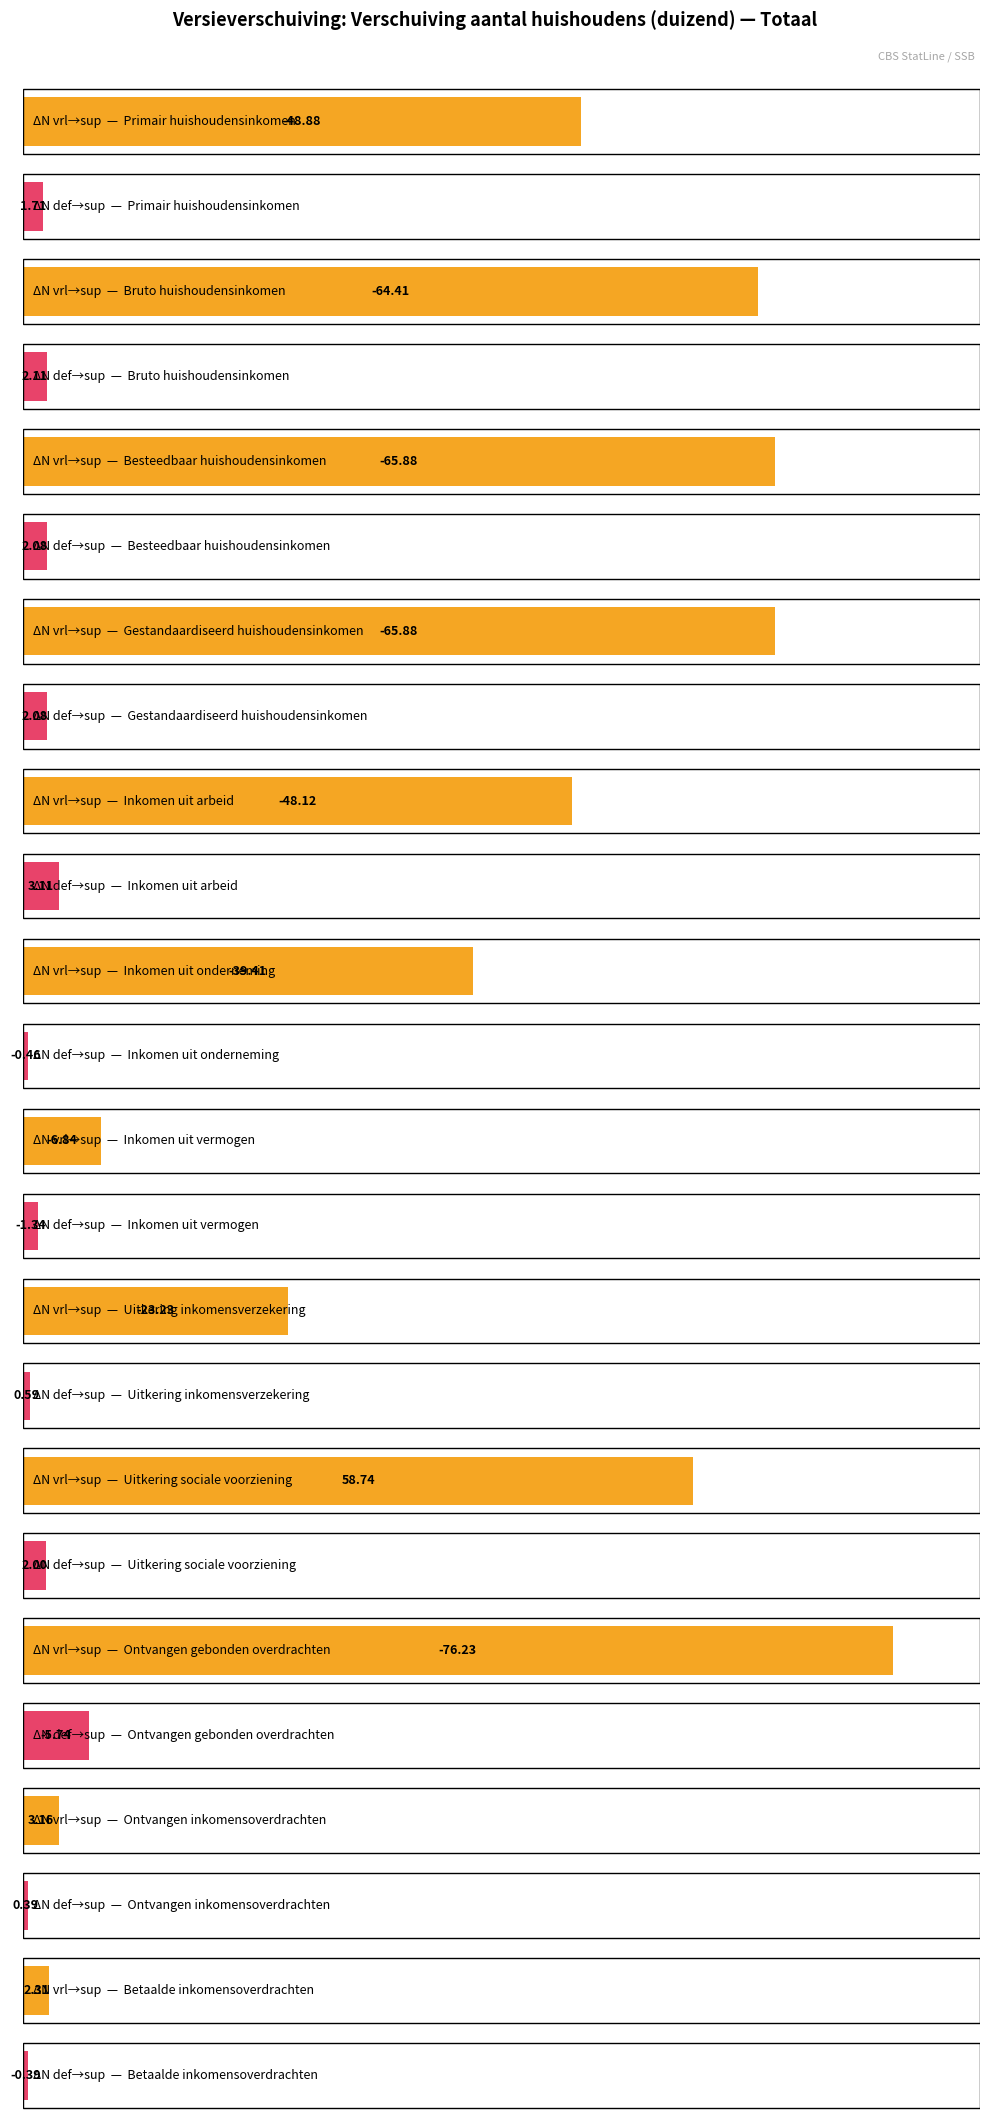

What is the average value of the ΔN vrl→sup series?

-31.2